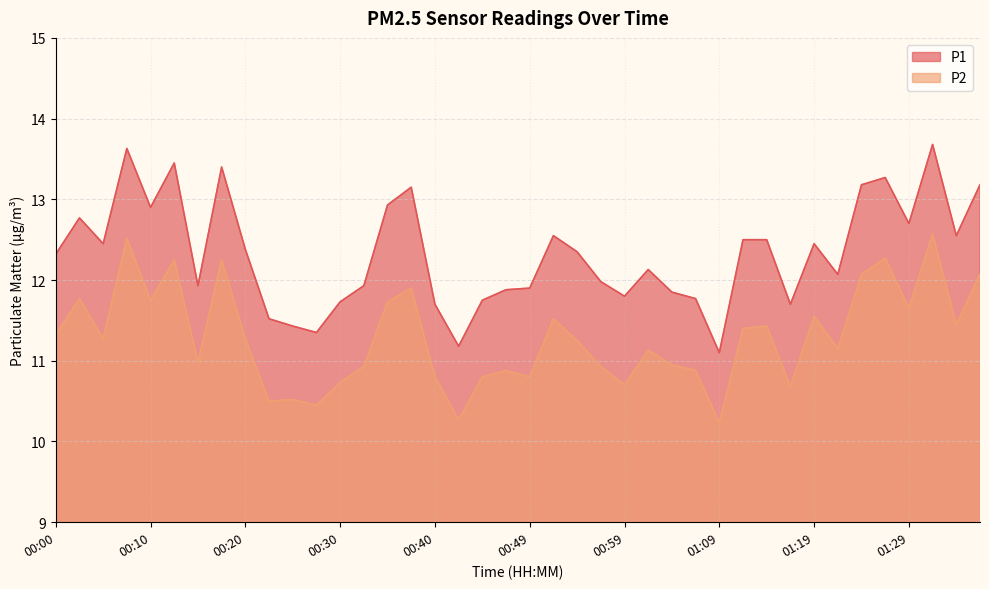

How many series are shown in this chart?

2